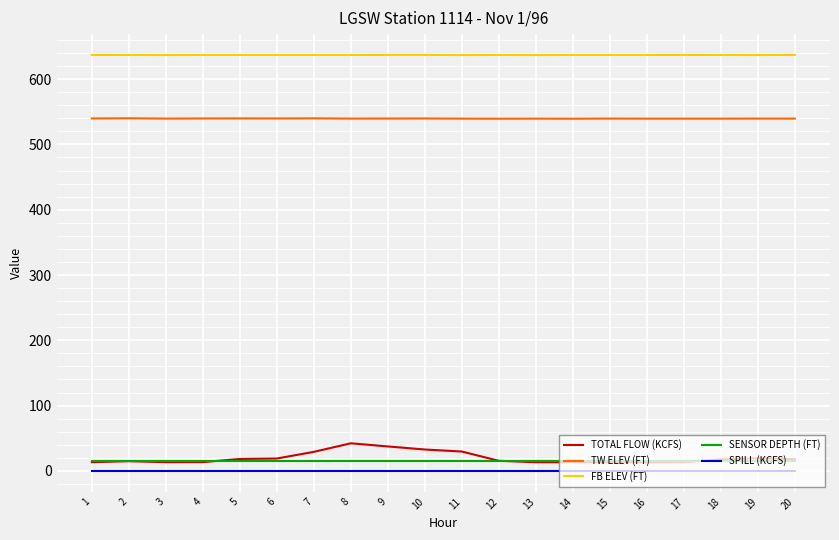

True or false: SPILL (KCFS) and SENSOR DEPTH (FT) intersect in this chart.

False